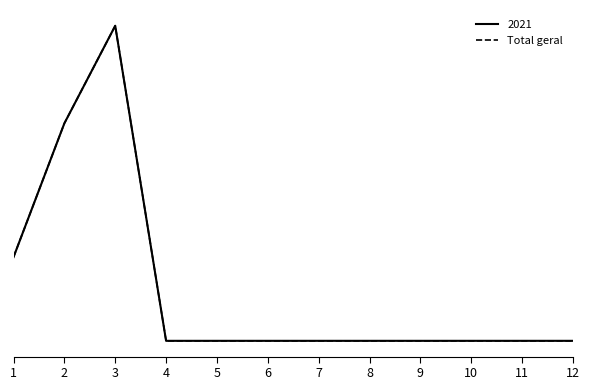

Reading left to right, transcribe all the data shown in this chart.

1=60	2=156	3=226	4=0	5=0	6=0	7=0	8=0	9=0	10=0	11=0	12=0